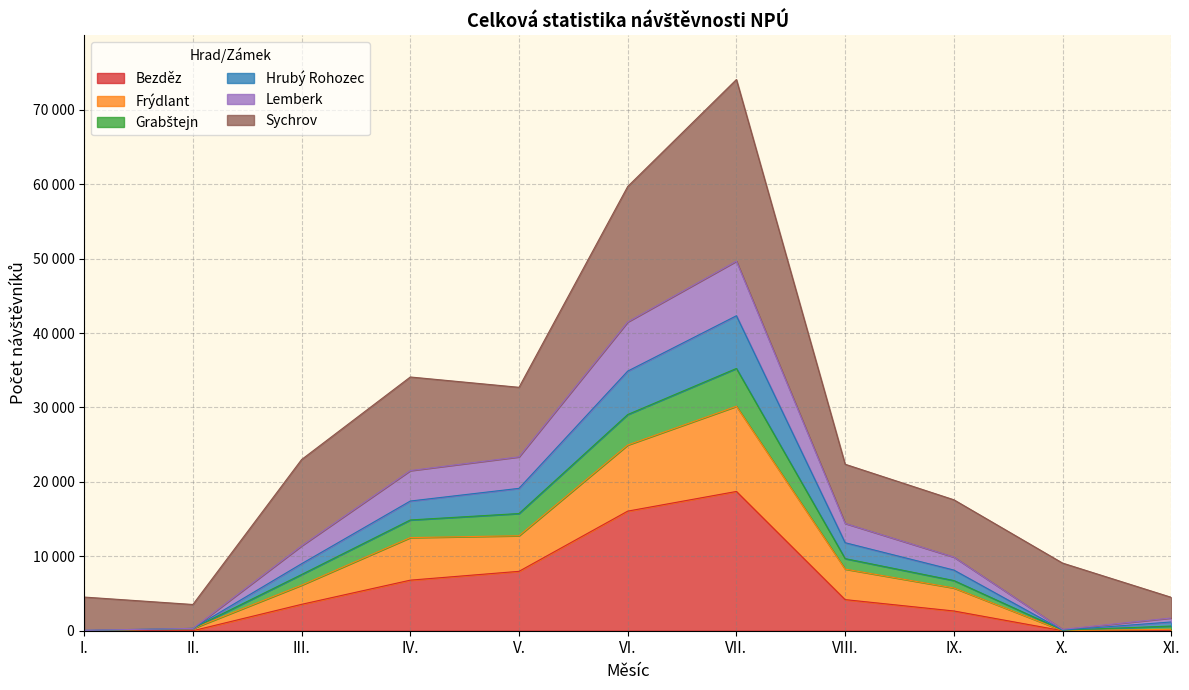

Does the chart display data point markers on the line(s)?

No